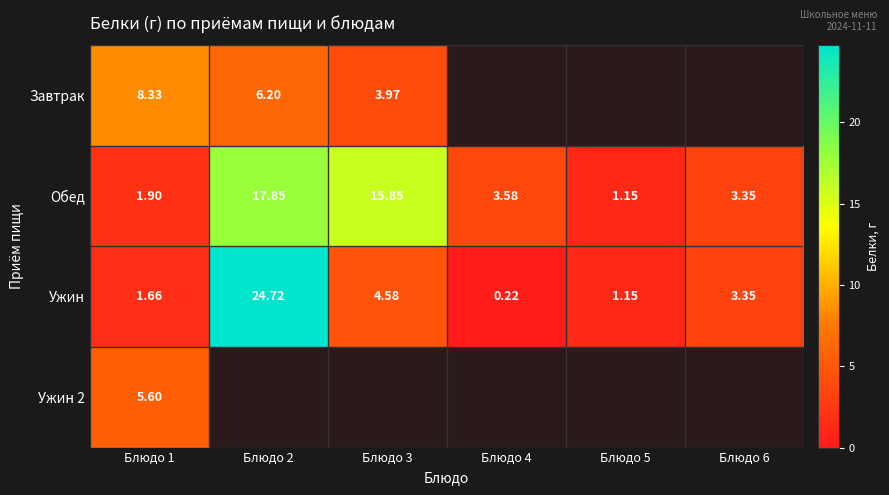

Which has a higher value, Блюдо 6 or Блюдо 2?

Блюдо 2